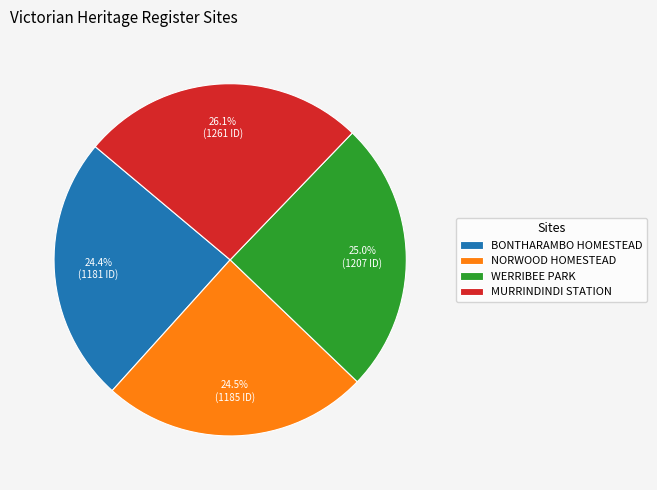

What is the ratio of the value at BONTHARAMBO HOMESTEAD to the value at WERRIBEE PARK?

1.0